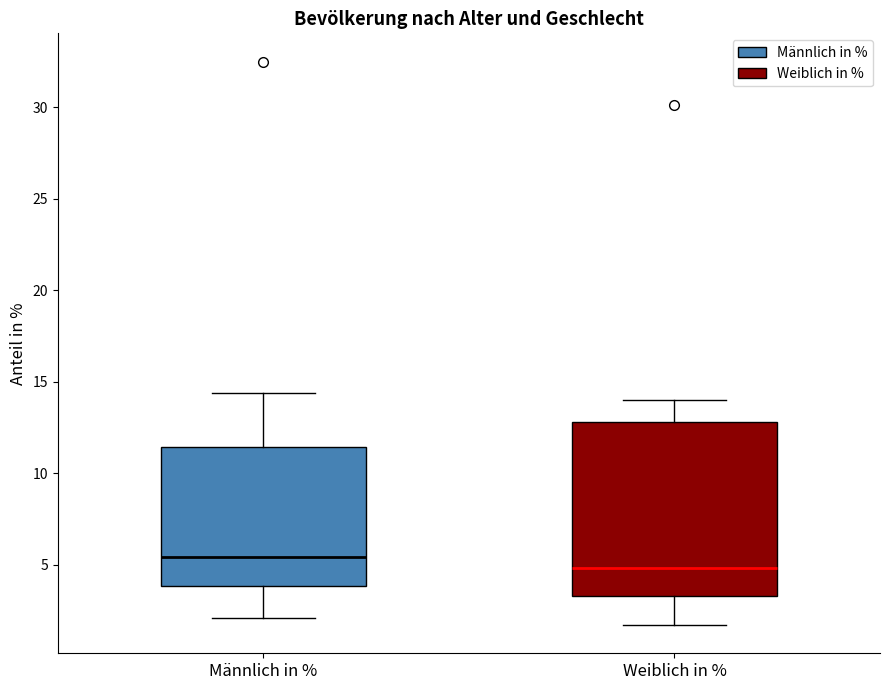

Reading left to right, read every box against the y-axis: the position of its median line, the range the box covers, and the ends of its whiskers. The values are not printed on the chart, so give them approximately, as read against the axis.

Männlich in %: median 5.5, box 4.0 to 11.5, whiskers 2.0 to 14.5
Weiblich in %: median 5.0, box 3.5 to 13.0, whiskers 1.5 to 14.0